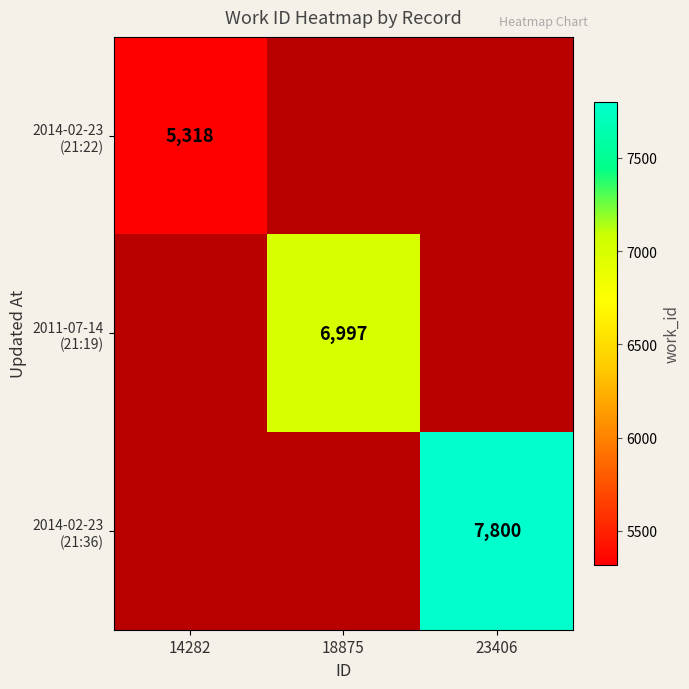

Which series has the widest spread of values?

2011-07-14 (21:19)